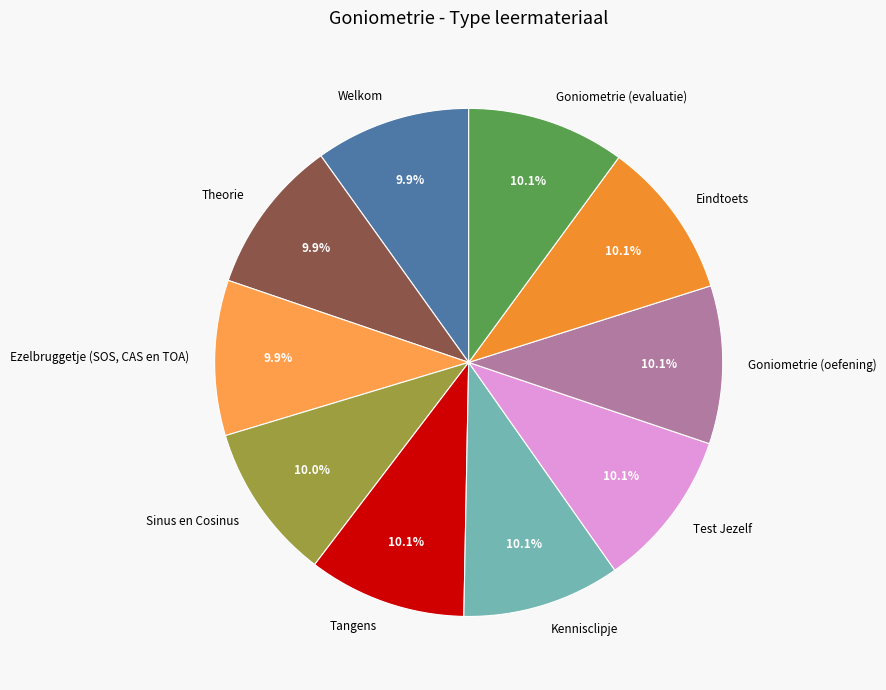

Count the number of slices in the pie.

10